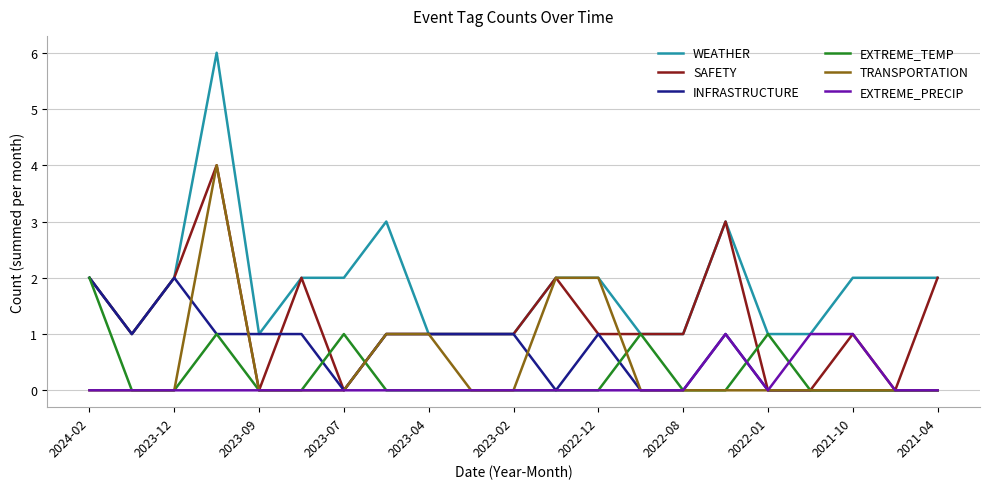

Which series has the largest range (max minus min)?

WEATHER